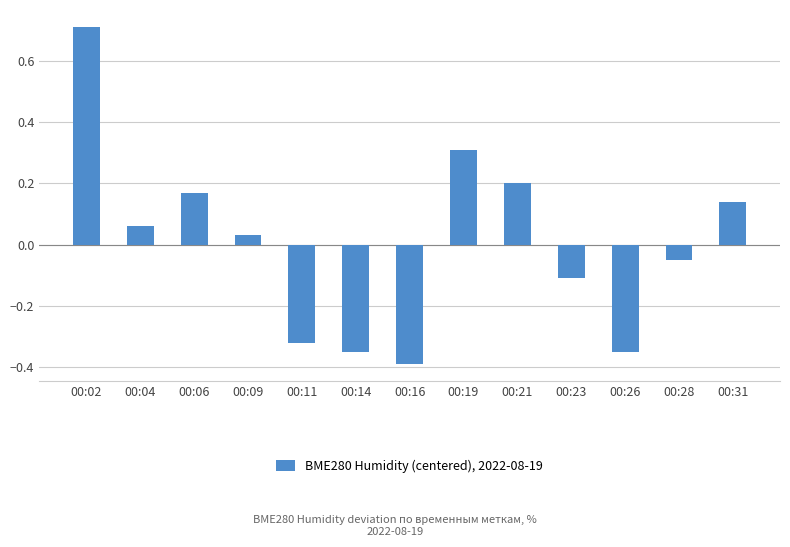

At which label does the data first exceed 0?

00:02